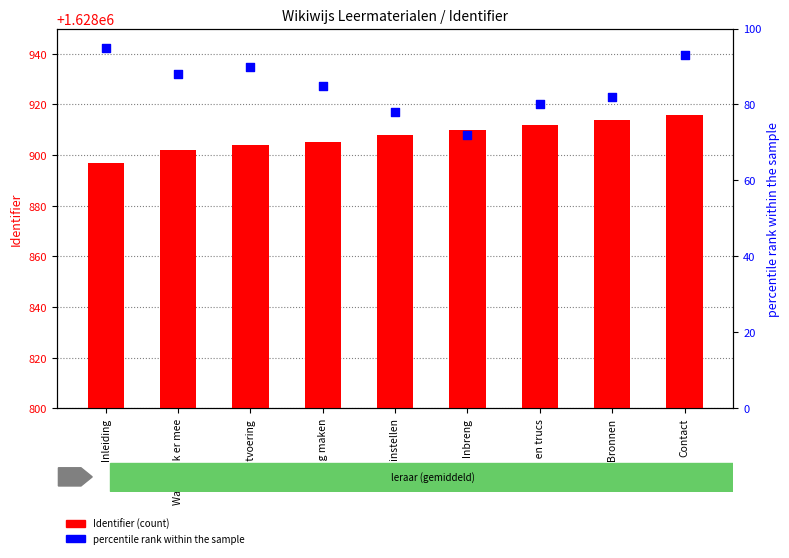

Is the value of Identifier (count) at Inleiding greater than the value of percentile rank within the sample at Inlog maken?

Yes